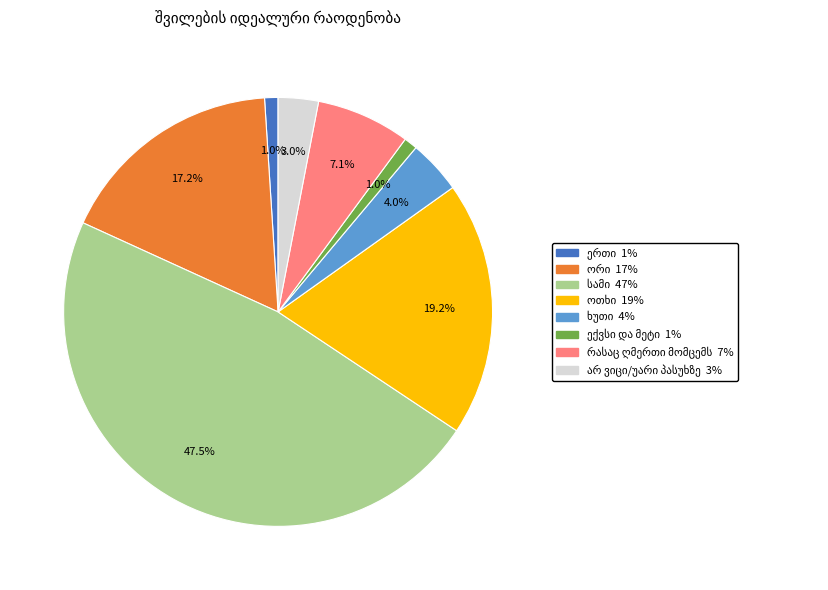

Is there any slice that represents more than half of the pie?

No